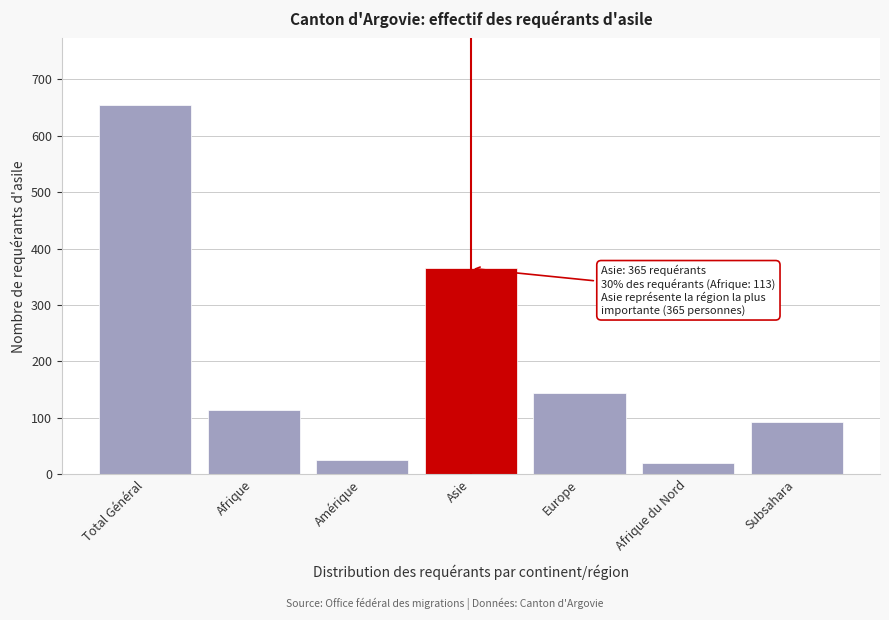

Reading left to right, transcribe all the data shown in this chart.

Total Général=655	Afrique=113	Amérique=25	Asie=365	Europe=144	Afrique du Nord=20	Subsahara=93